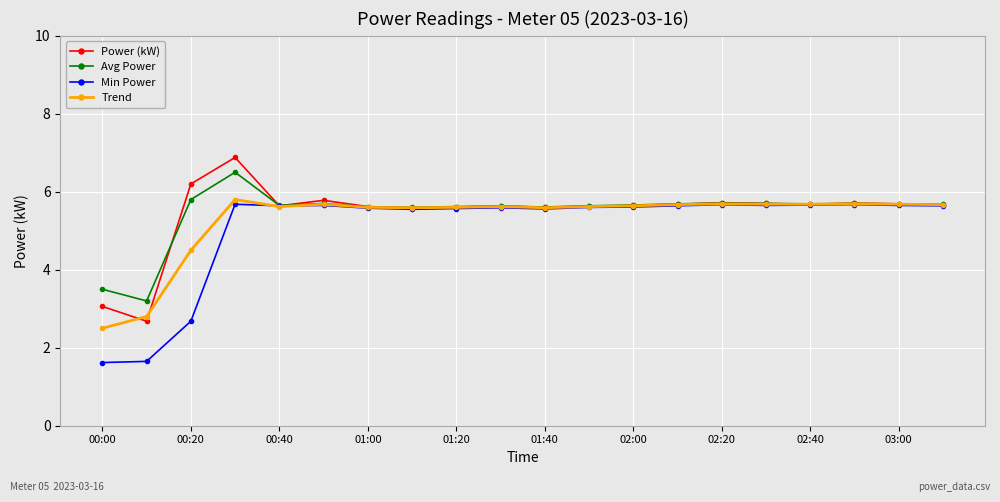

What is the lowest value of the Power (kW) series?

2.7